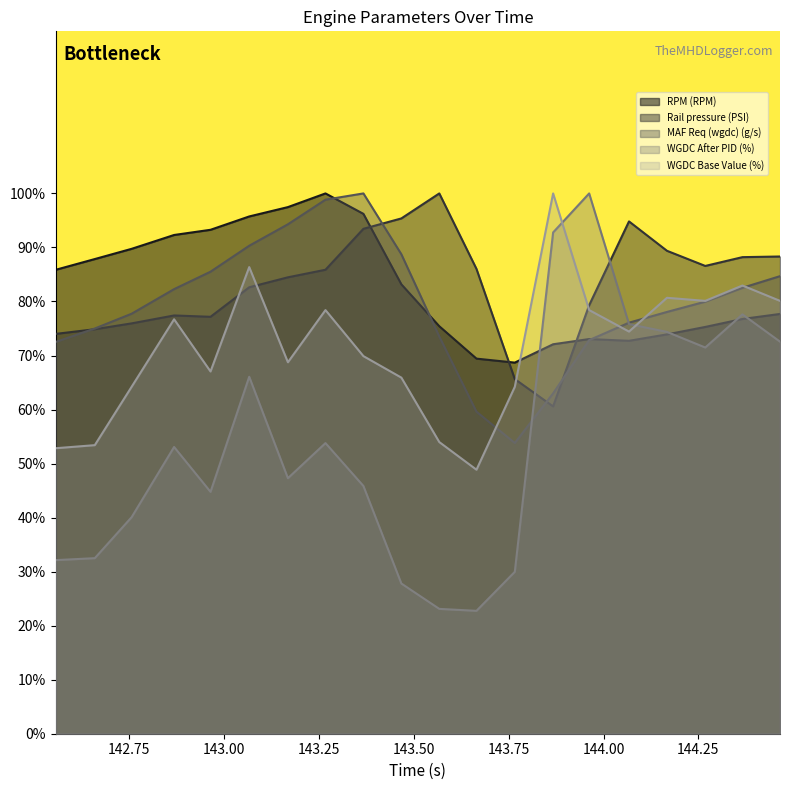

At which category does RPM (RPM) reach its first local valley?

143.766